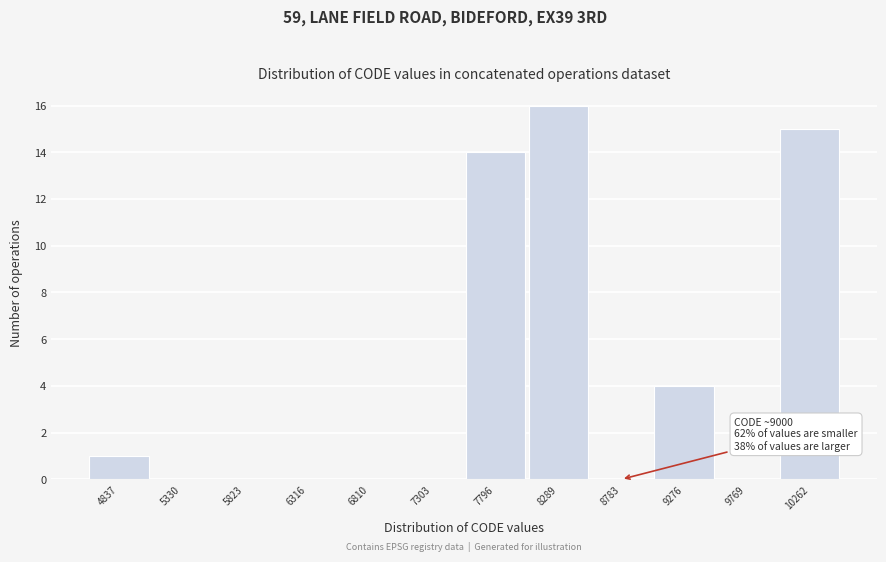

Reading left to right, list all the values displayed in this chart.

4837=1	5330=0	5823=0	6316=0	6810=0	7303=0	7796=14	8289=16	8783=0	9276=4	9769=0	10262=15